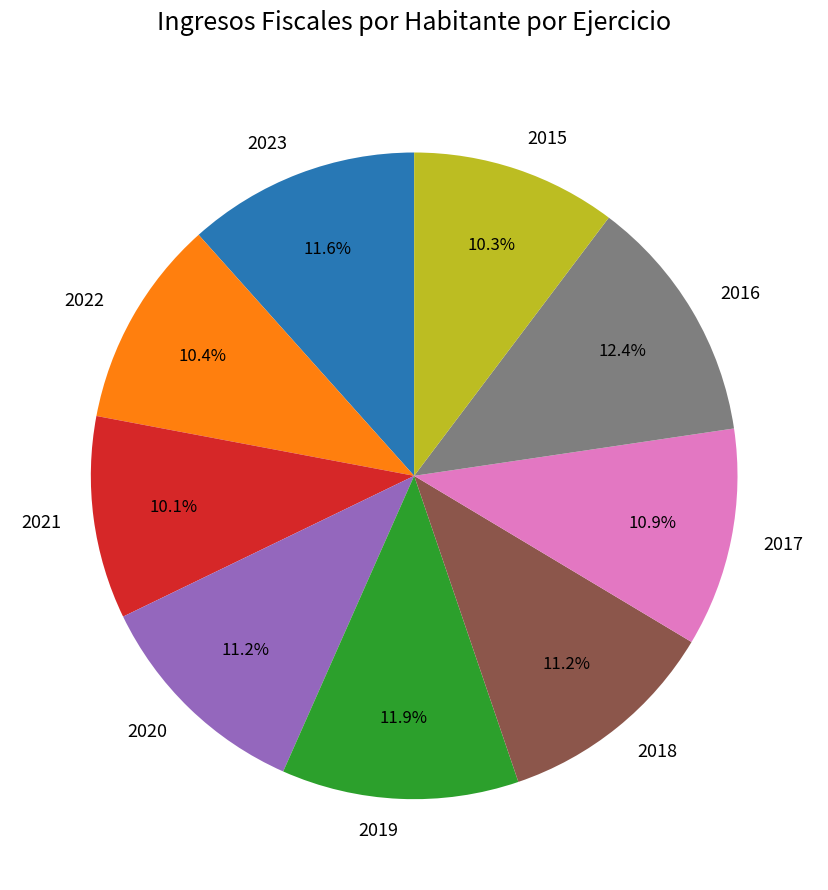

Combined, what portion of the pie is 2023 and 2017?

22.5%